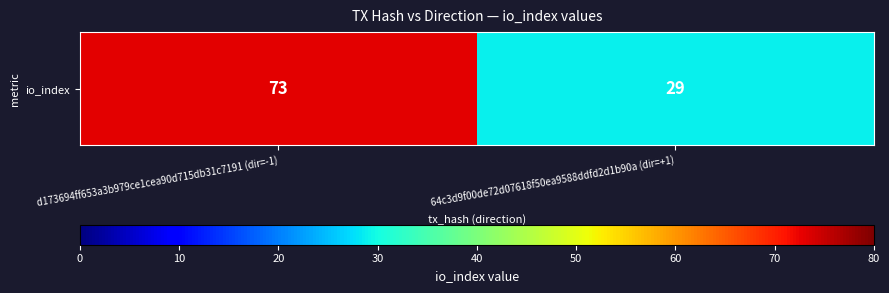

Count the values in the range 29 to 73.

2